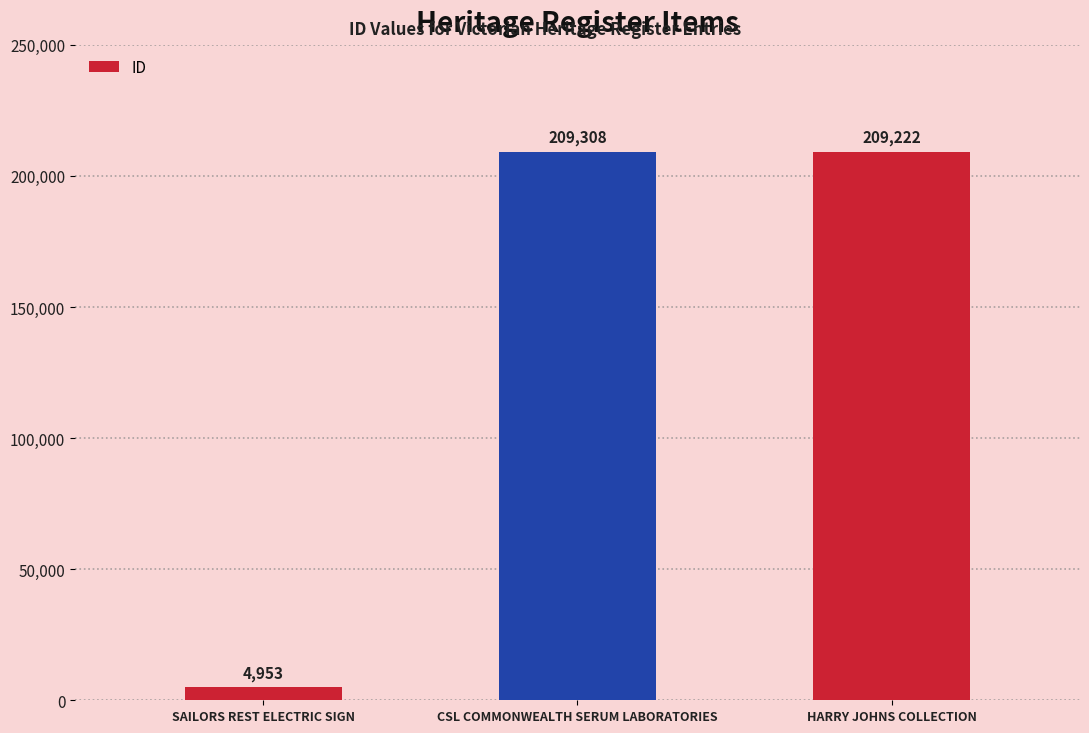

What value does the data have at HARRY JOHNS COLLECTION, to the nearest 50?

209200